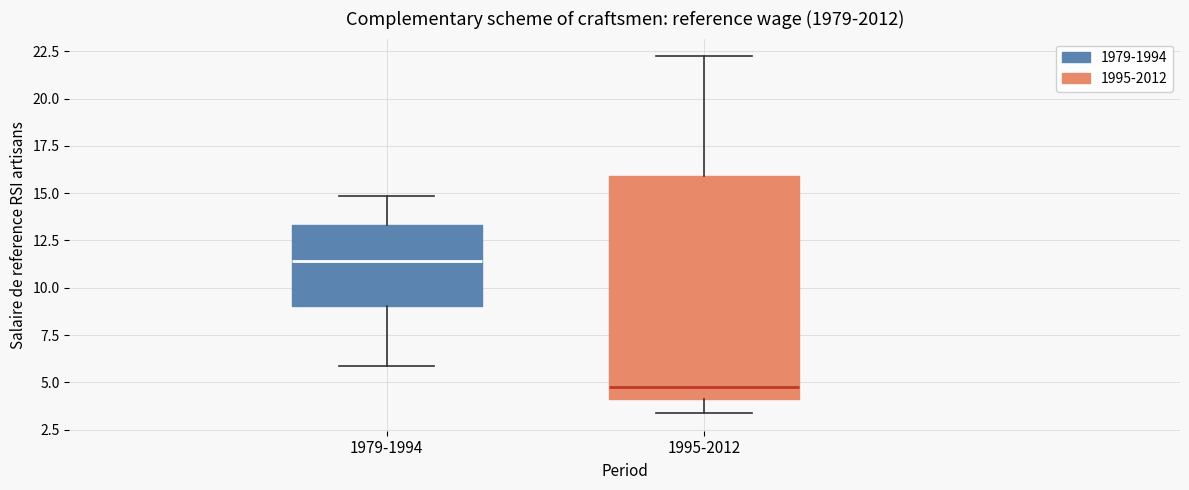

Reading left to right, read every box against the y-axis: the position of its median line, the range the box covers, and the ends of its whiskers. The values are not printed on the chart, so give them approximately, as read against the axis.

1979-1994: median 11.5, box 9.0 to 13.5, whiskers 6.0 to 15.0
1995-2012: median 4.5, box 4.0 to 16.0, whiskers 3.5 to 22.0